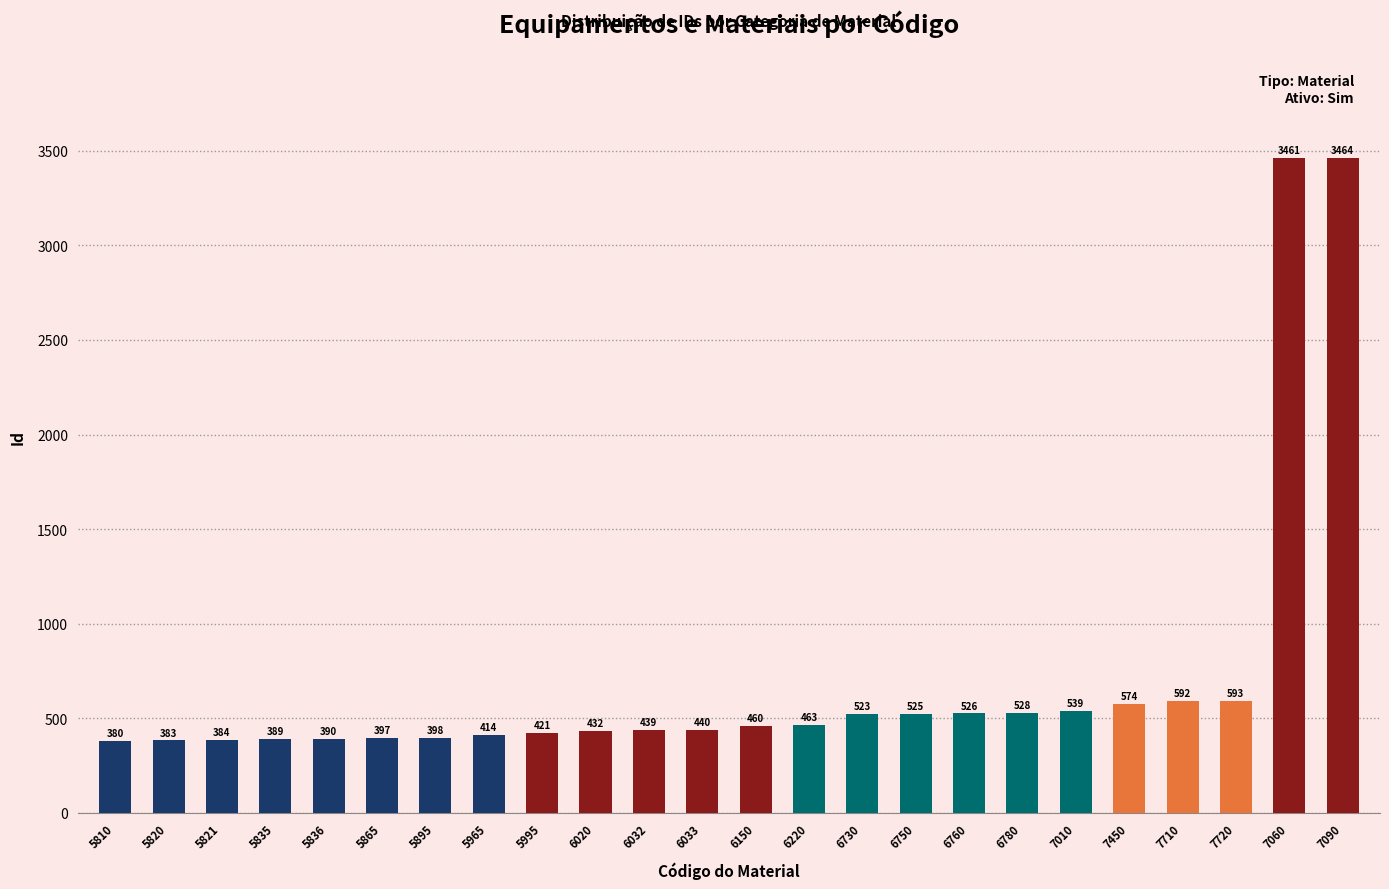

What is the greatest value displayed?

3464